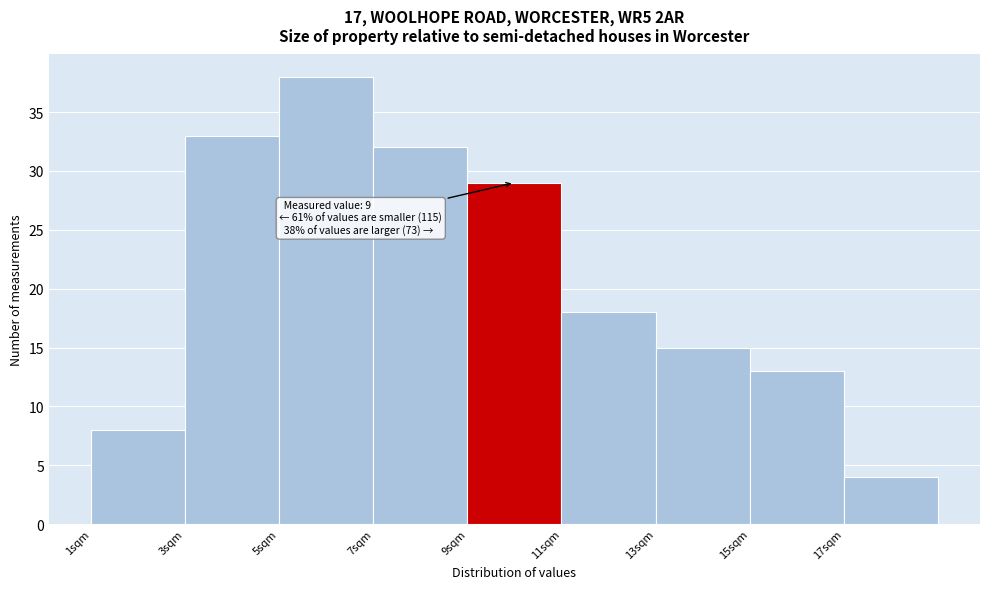

Over which range of the x-axis is the bar tallest?

5 to 7